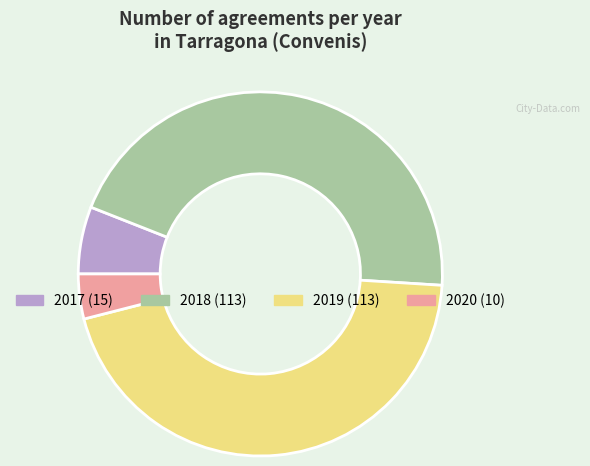

Is there a majority slice in this chart?

No